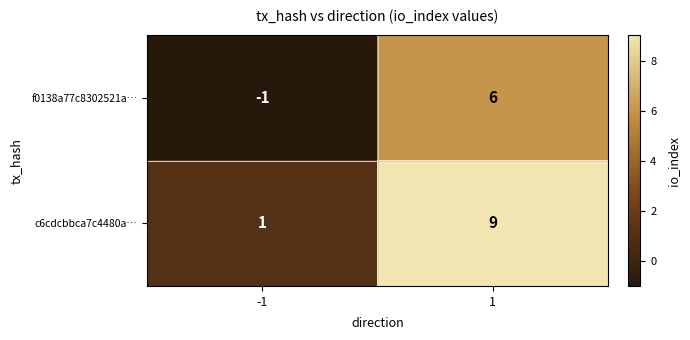

Which series has the largest total across all categories?

c6cdcbbca7c4480a…